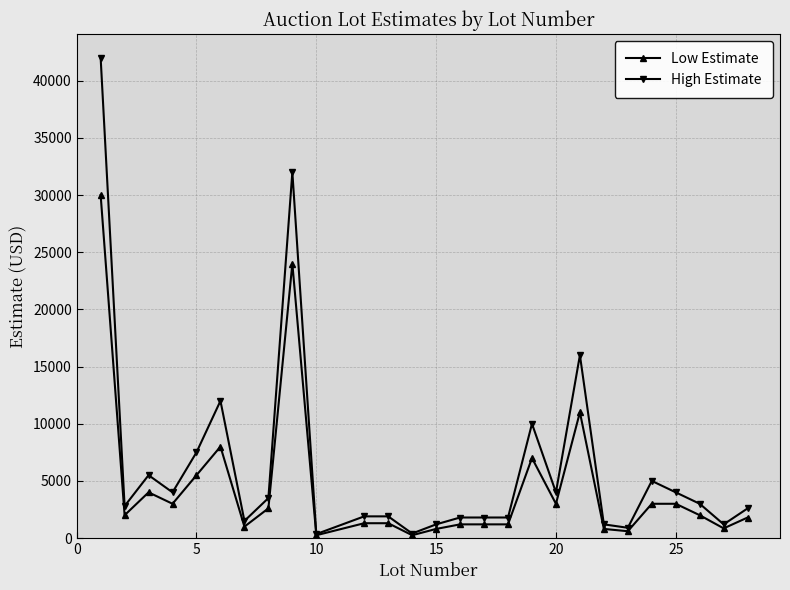

List the series in order of their peak value, highest first.

High Estimate, Low Estimate